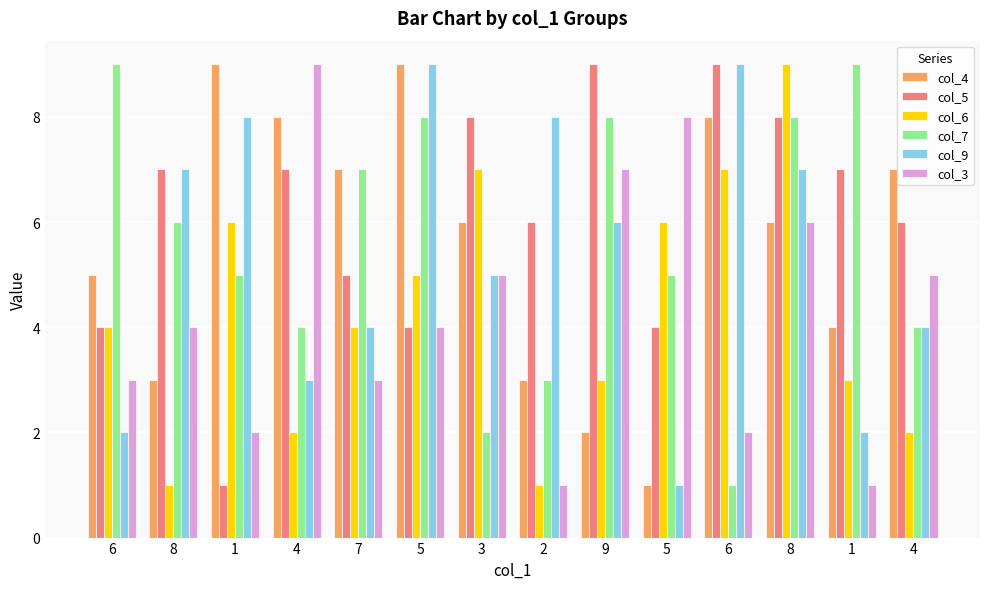

What is the smallest value displayed?

1